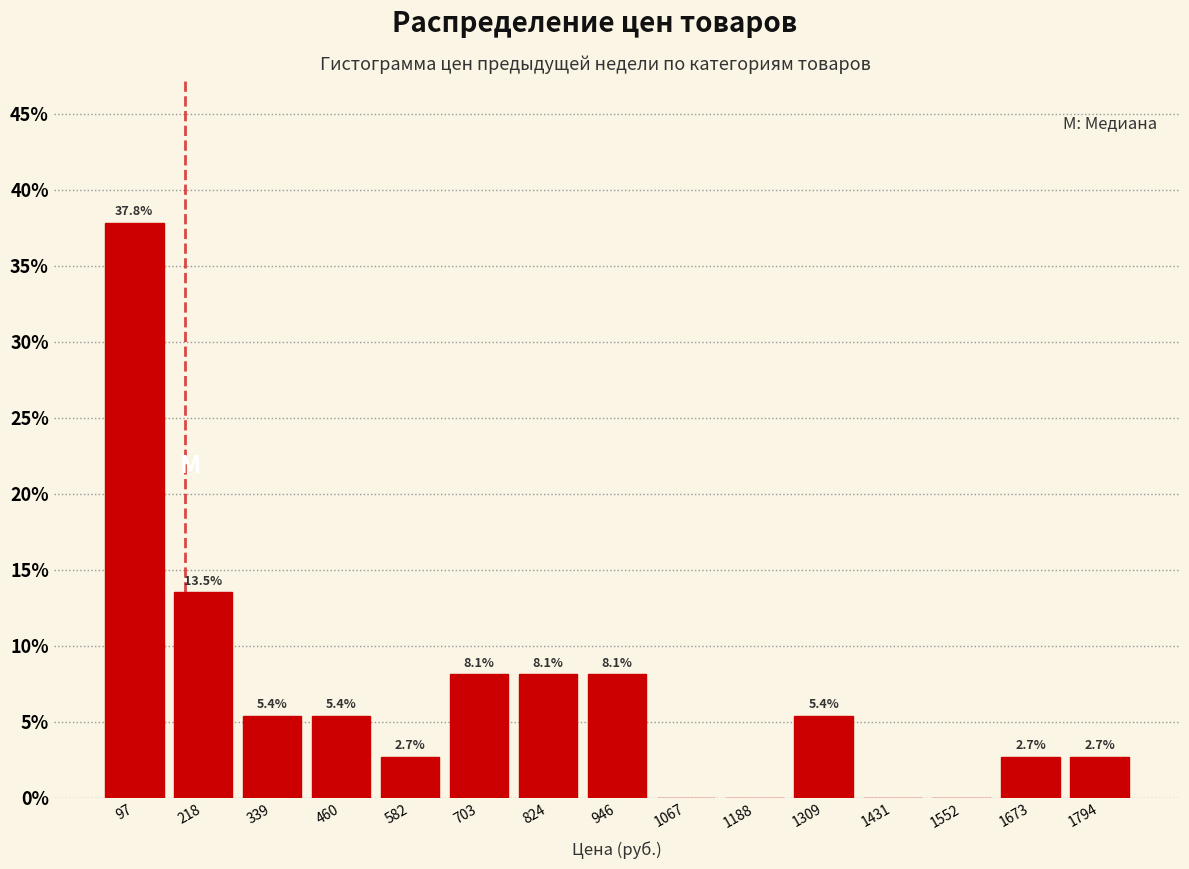

Over which range of the x-axis is the bar tallest?

40 to 160